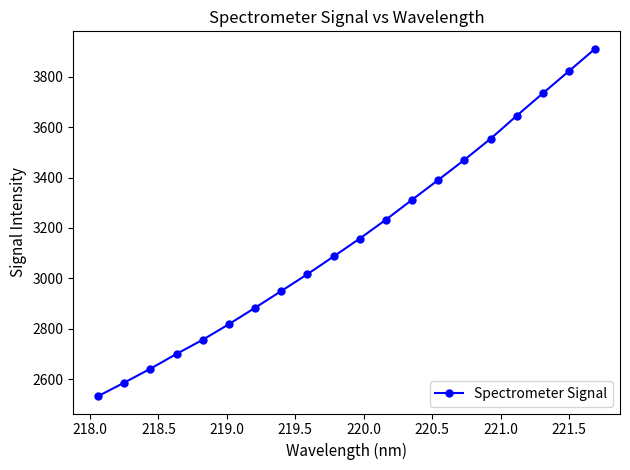

How many data points are above 3157?

10